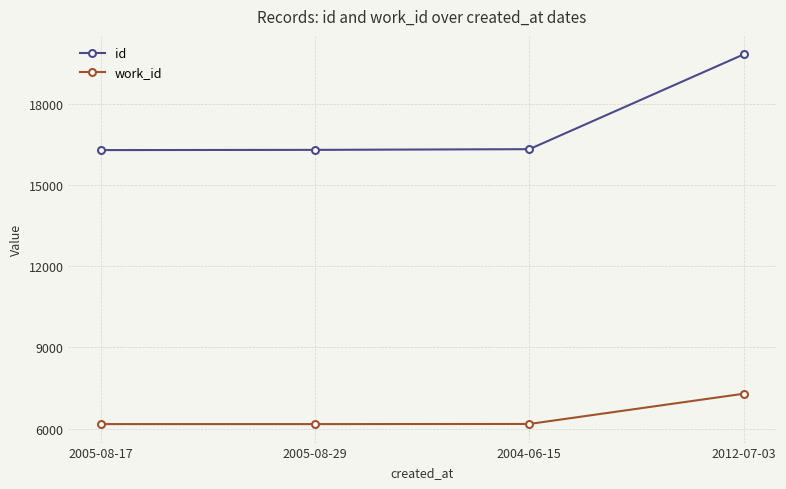

What is the sum of the work_id values at 2005-08-17 and 2005-08-29?

12326